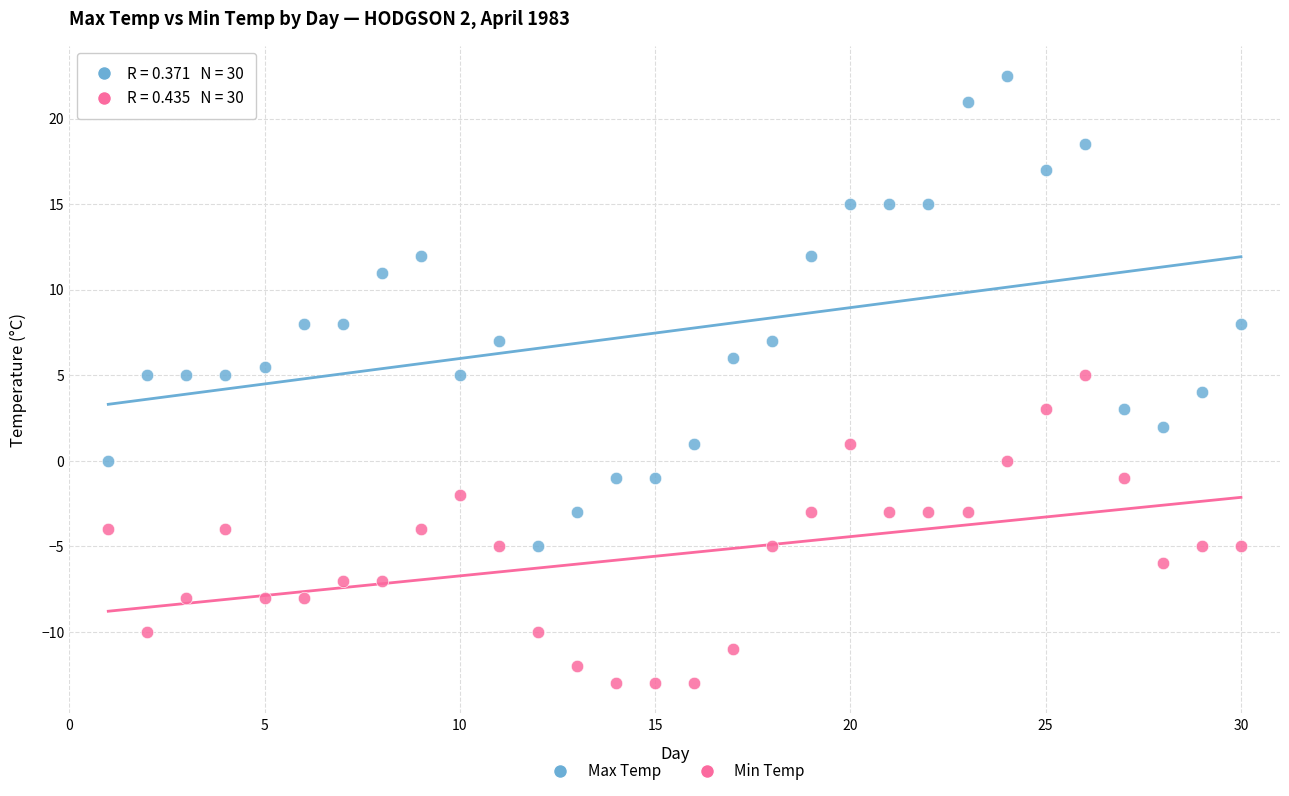

What is the X range (max minus min) for the scatter plot?

29.0